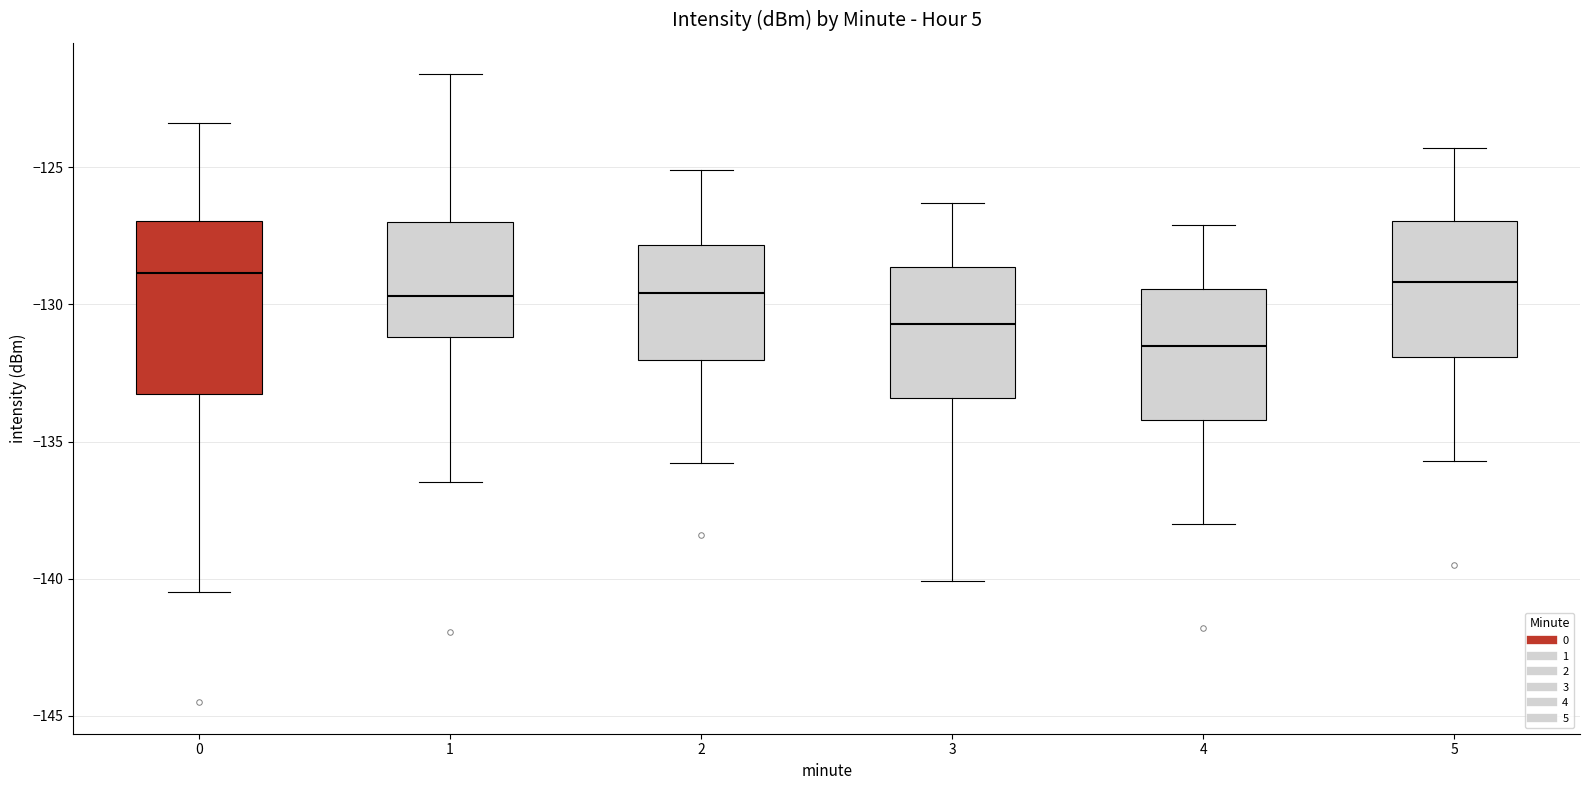

Reading left to right, transcribe this box plot: for each box, give where its median line is, the range the box spans, and where its two whiskers end, as read against the y-axis. The values are not printed on the chart, so give them approximately, as read against the axis.

0: median -129.0, box -133.5 to -127.0, whiskers -140.5 to -123.5
1: median -129.5, box -131.0 to -127.0, whiskers -136.5 to -121.5
2: median -129.5, box -132.0 to -128.0, whiskers -136.0 to -125.0
3: median -130.5, box -133.5 to -128.5, whiskers -140.0 to -126.5
4: median -131.5, box -134.0 to -129.5, whiskers -138.0 to -127.0
5: median -129.0, box -132.0 to -127.0, whiskers -135.5 to -124.5